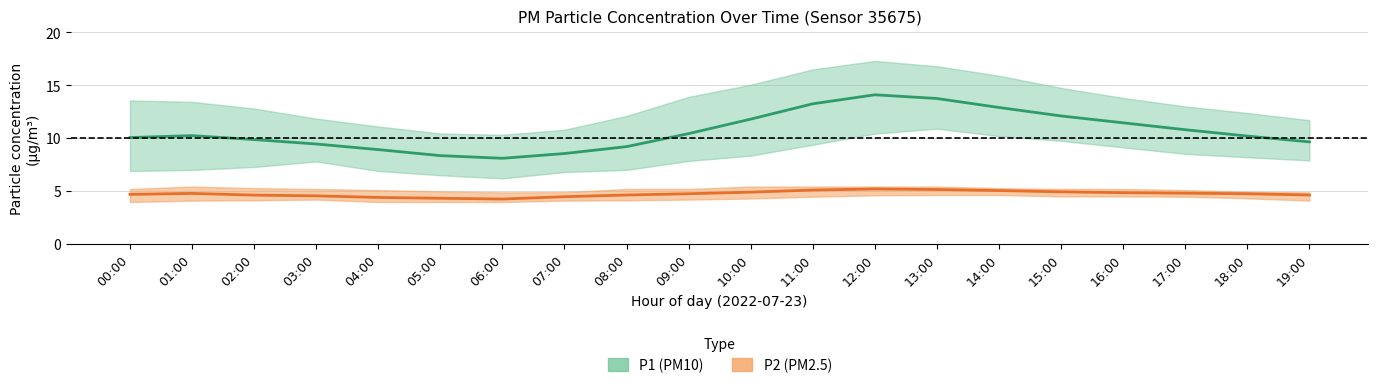

Is this an area chart (filled region under the line)?

No